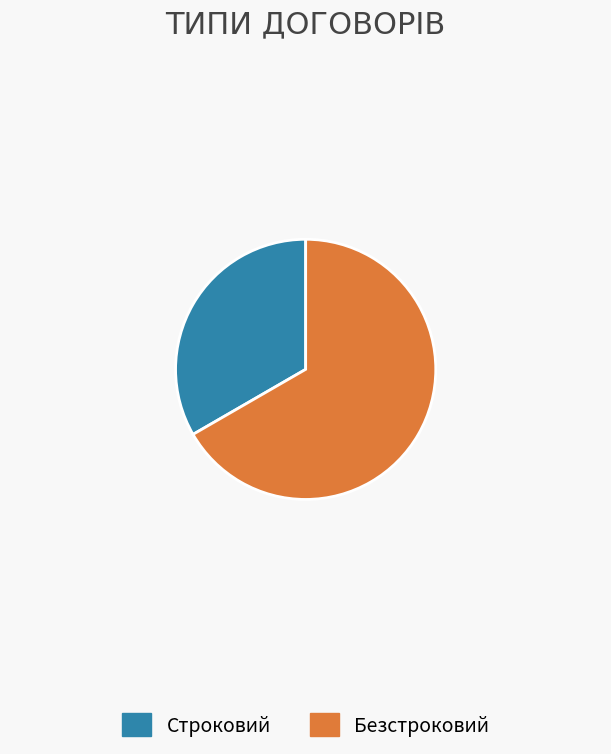

Is the sum of Безстроковий and Строковий greater than half?

Yes